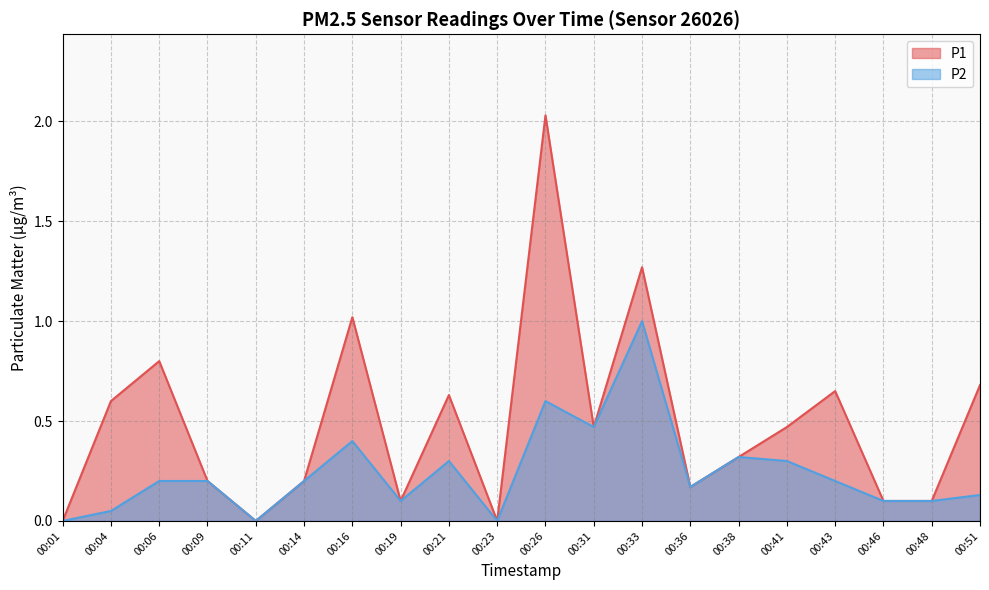

Between 00:09 and 00:43, which series saw the biggest shift?

P1